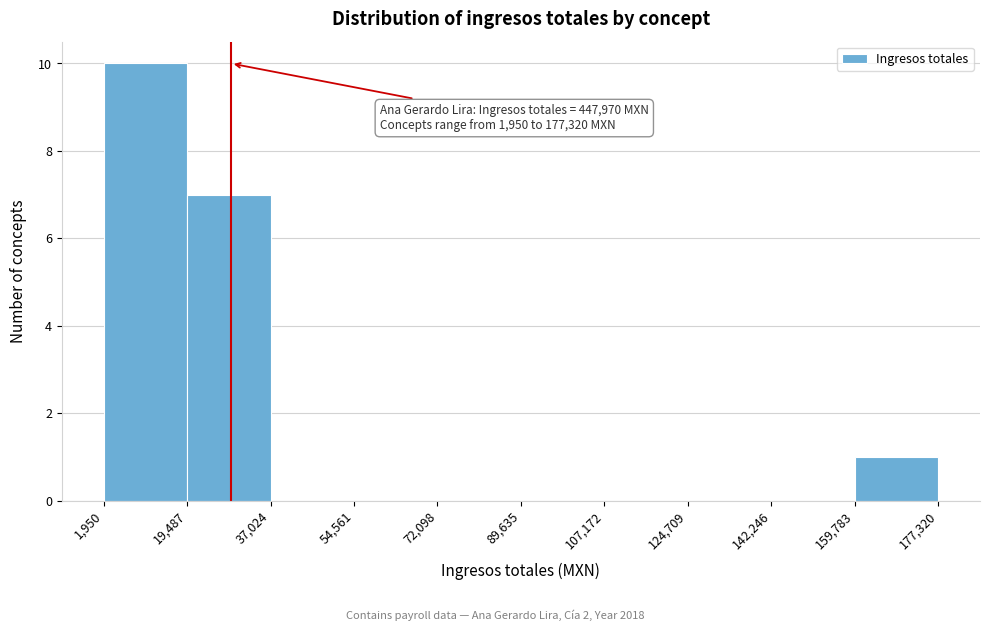

Over which range of the x-axis is the bar tallest?

1,950 to 19,487